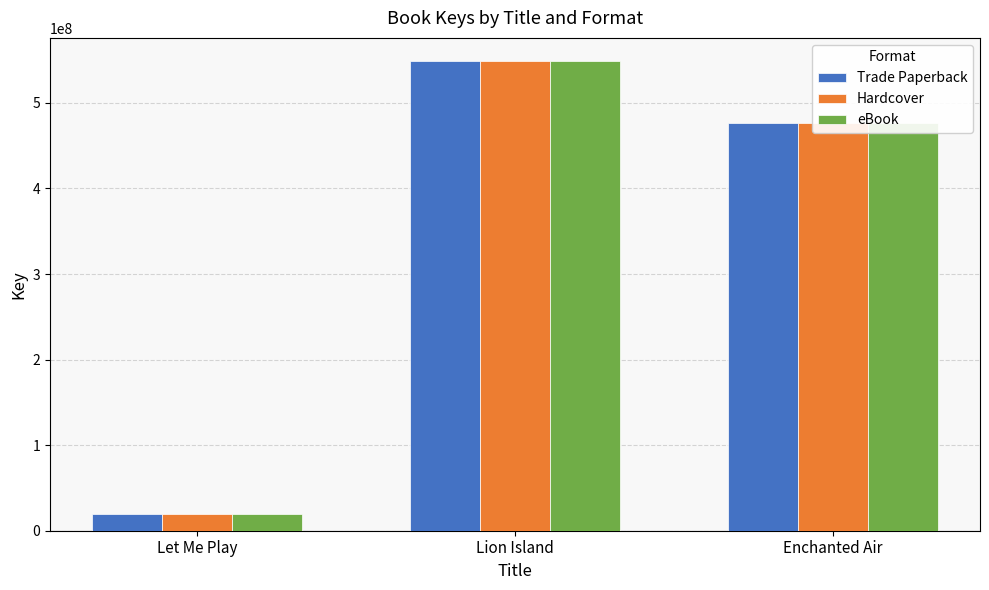

What is the sum of all eBook values?

1044224600